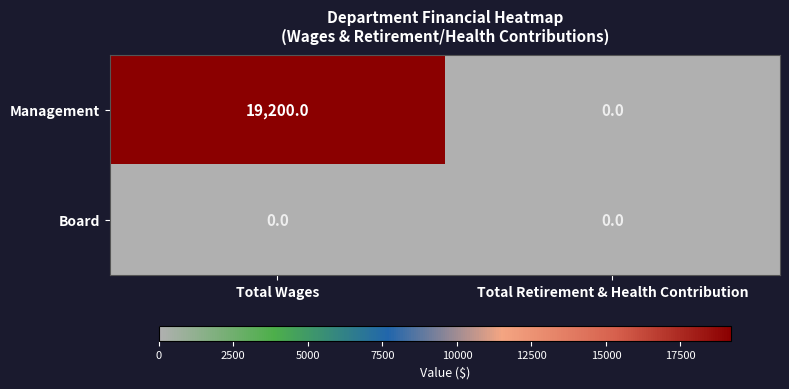

Rank the series at Total Wages from highest to lowest value.

Management, Board